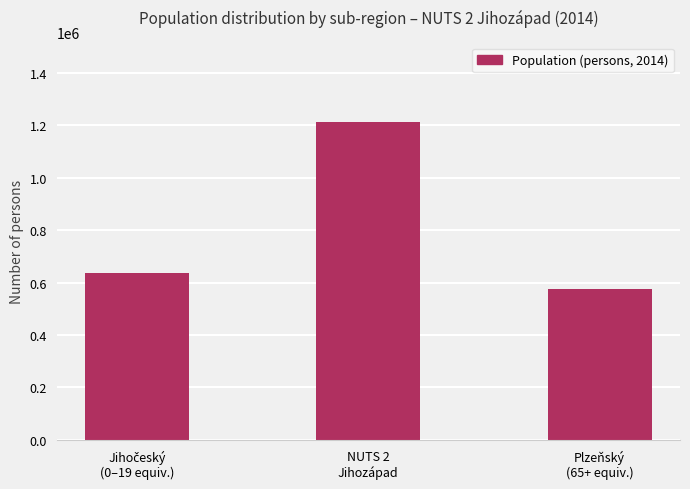

Is it true that the value at Plzeňský
(65+ equiv.) is 575123?

True